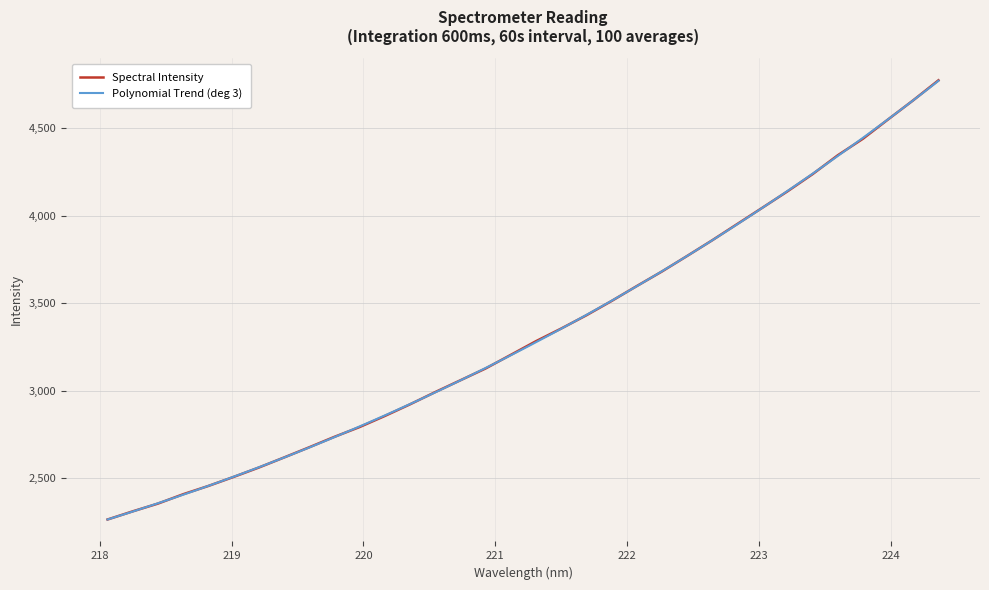

What is the label of the 13th point from the left?

220.3533